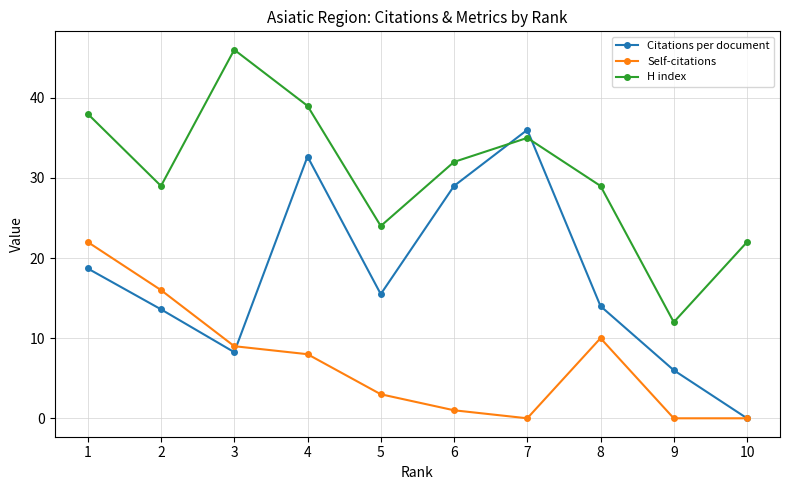

How many data points does each series have?

10